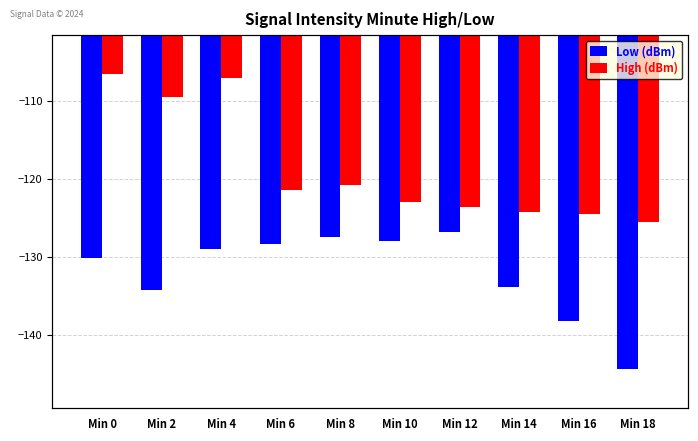

Is it true that High (dBm) equals -208.4 at Min 18?

False